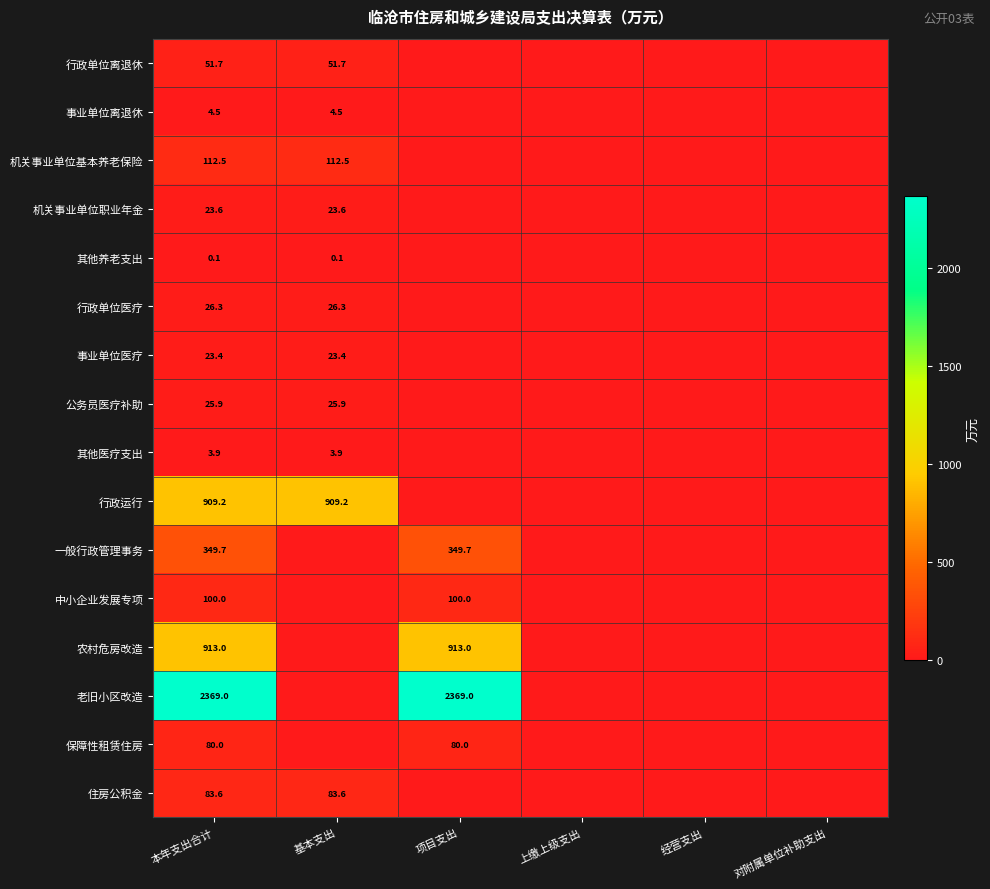

At 本年支出合计, list the series in order from smallest to largest.

其他养老支出, 其他医疗支出, 事业单位离退休, 事业单位医疗, 机关事业单位职业年金, 公务员医疗补助, 行政单位医疗, 行政单位离退休, 保障性租赁住房, 住房公积金, 中小企业发展专项, 机关事业单位基本养老保险, 一般行政管理事务, 行政运行, 农村危房改造, 老旧小区改造